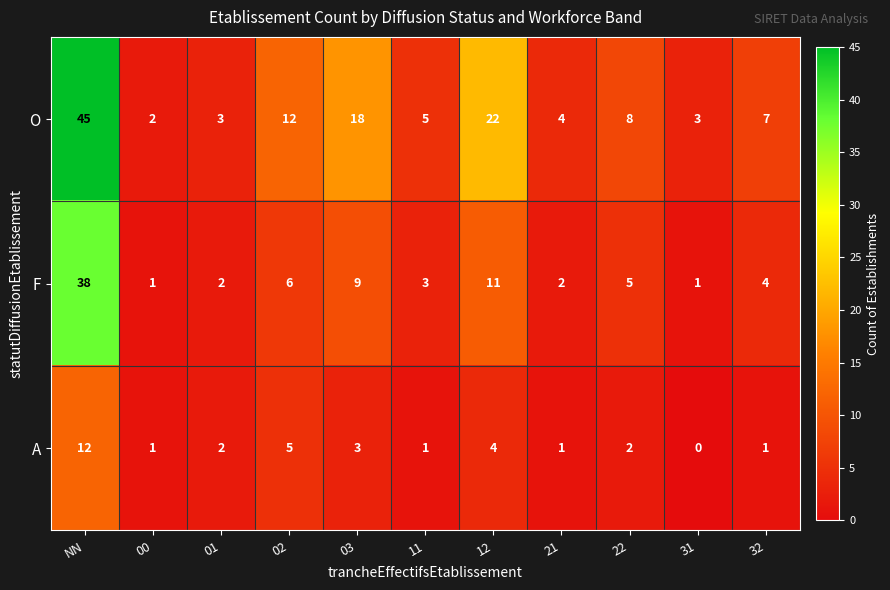

How many categories are shown in the chart?

11